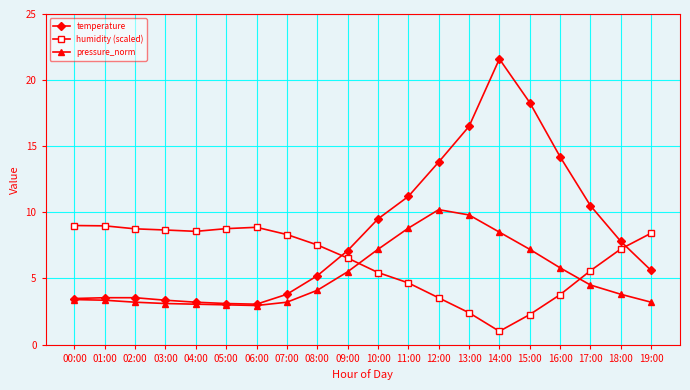

What is the maximum value shown in the chart?

21.6